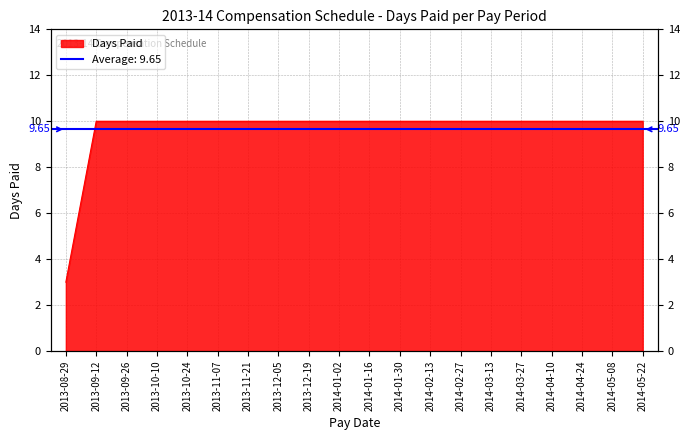

Reading left to right, extract all data points from this chart.

3	10	10	10	10	10	10	10	10	10	10	10	10	10	10	10	10	10	10	10